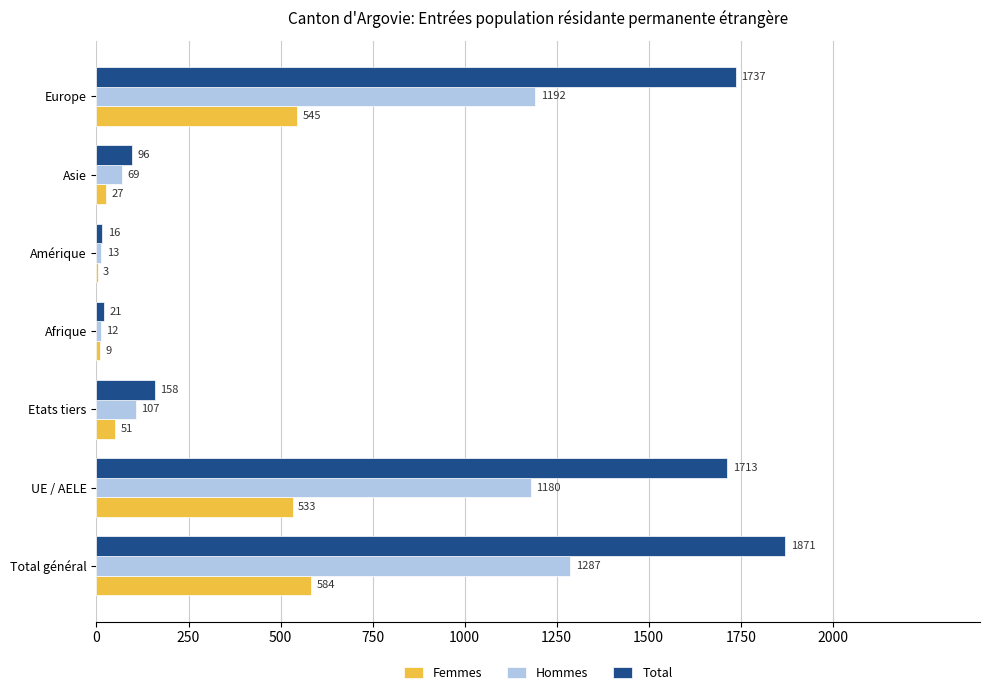

True or false: Total has a value of 649 at UE / AELE.

False